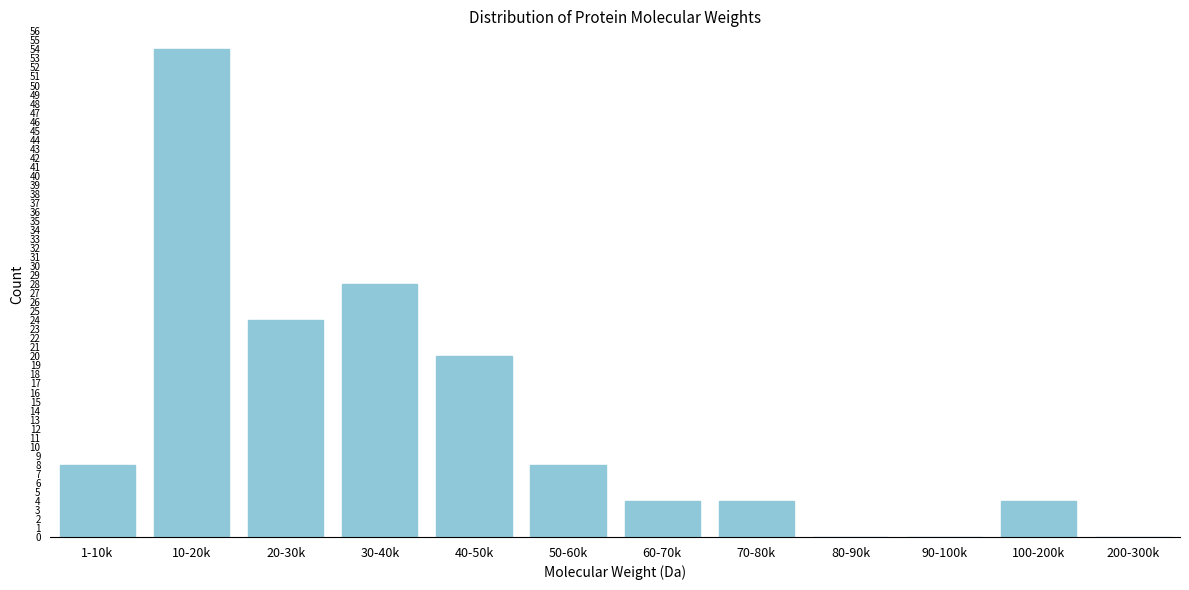

Reading right to left, what are all the values shown in this chart?

200-300k=0	100-200k=4	90-100k=0	80-90k=0	70-80k=4	60-70k=4	50-60k=8	40-50k=20	30-40k=28	20-30k=24	10-20k=54	1-10k=8